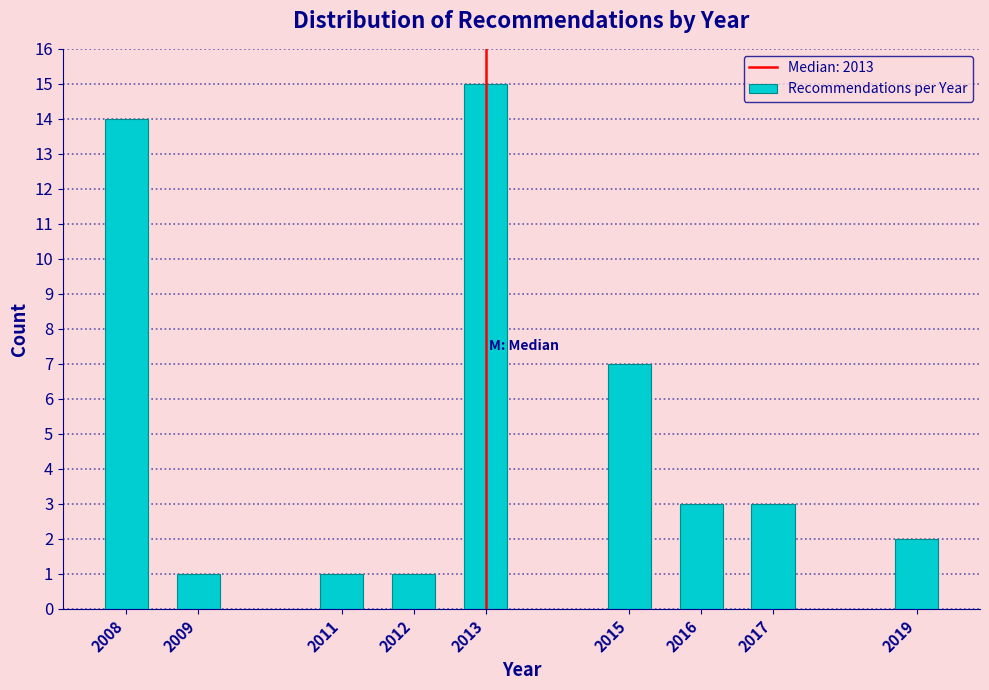

Reading left to right, what are all the values shown in this chart?

14	1	1	1	15	7	3	3	2